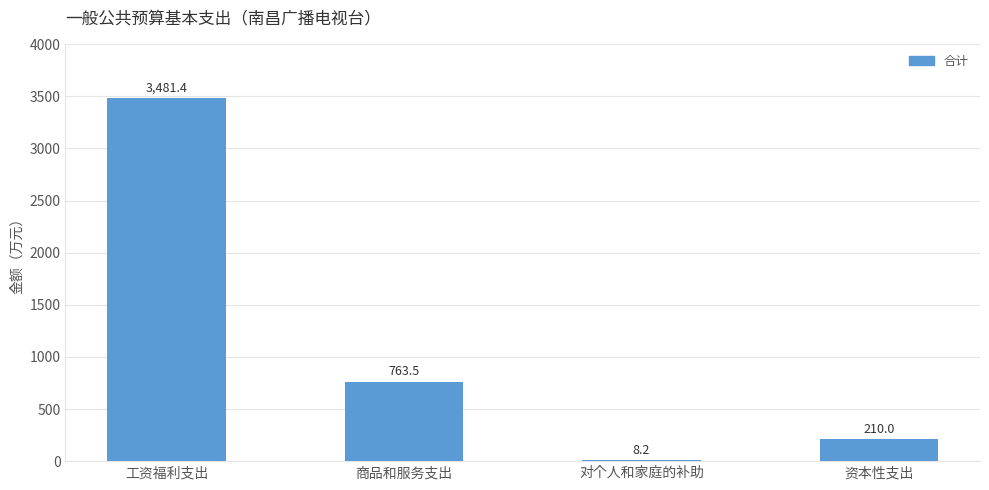

What is the sum of the values at 对个人和家庭的补助 and 资本性支出?

218.2